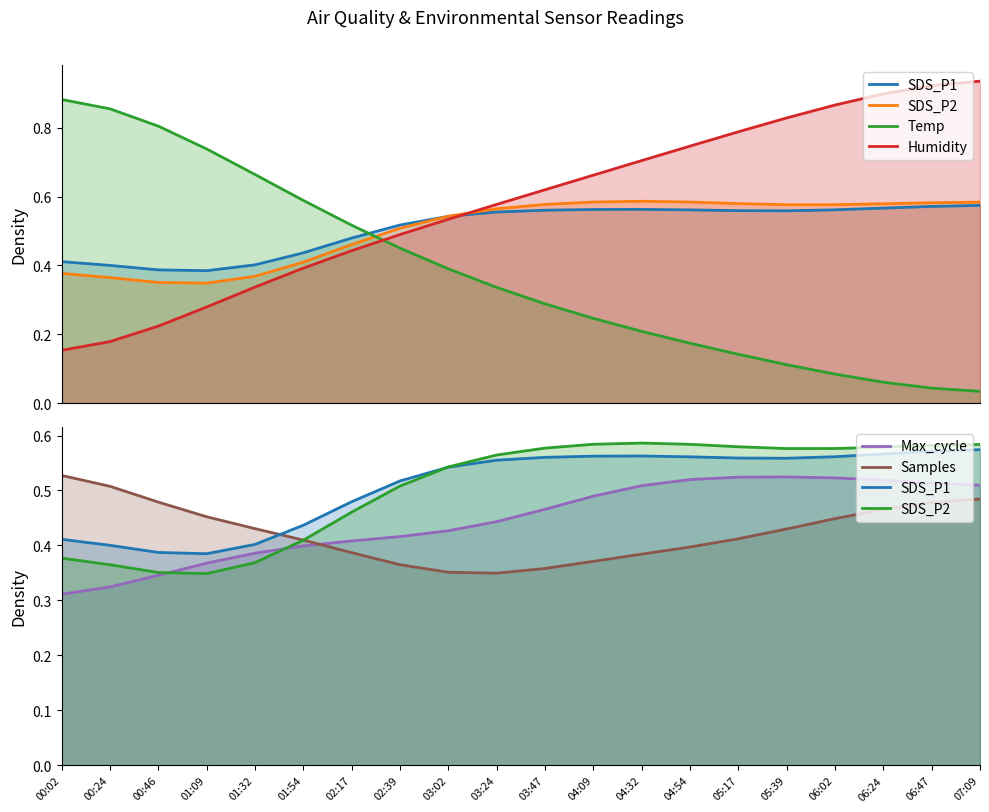

Does the chart display data point markers on the line(s)?

No